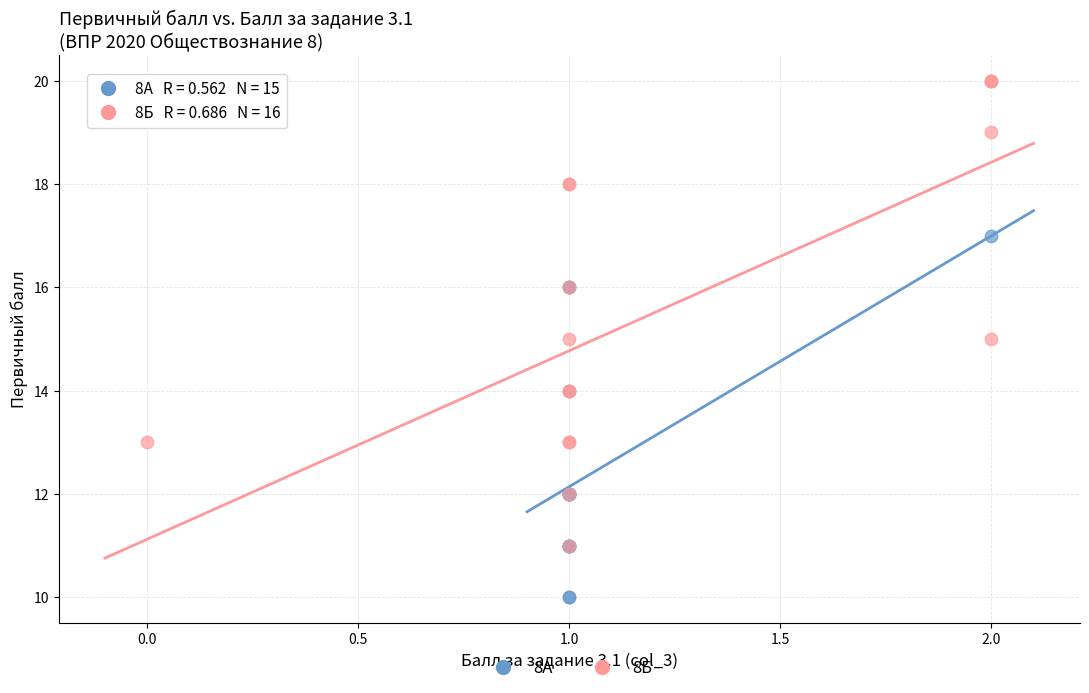

Which series reaches the maximum Y coordinate?

8Б